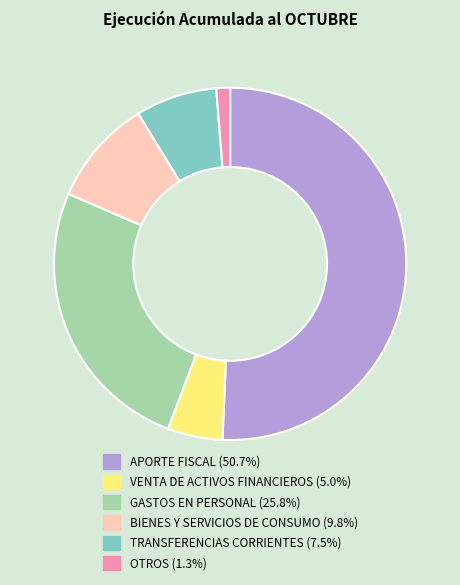

Is it true that OTROS is 11% of the pie?

False